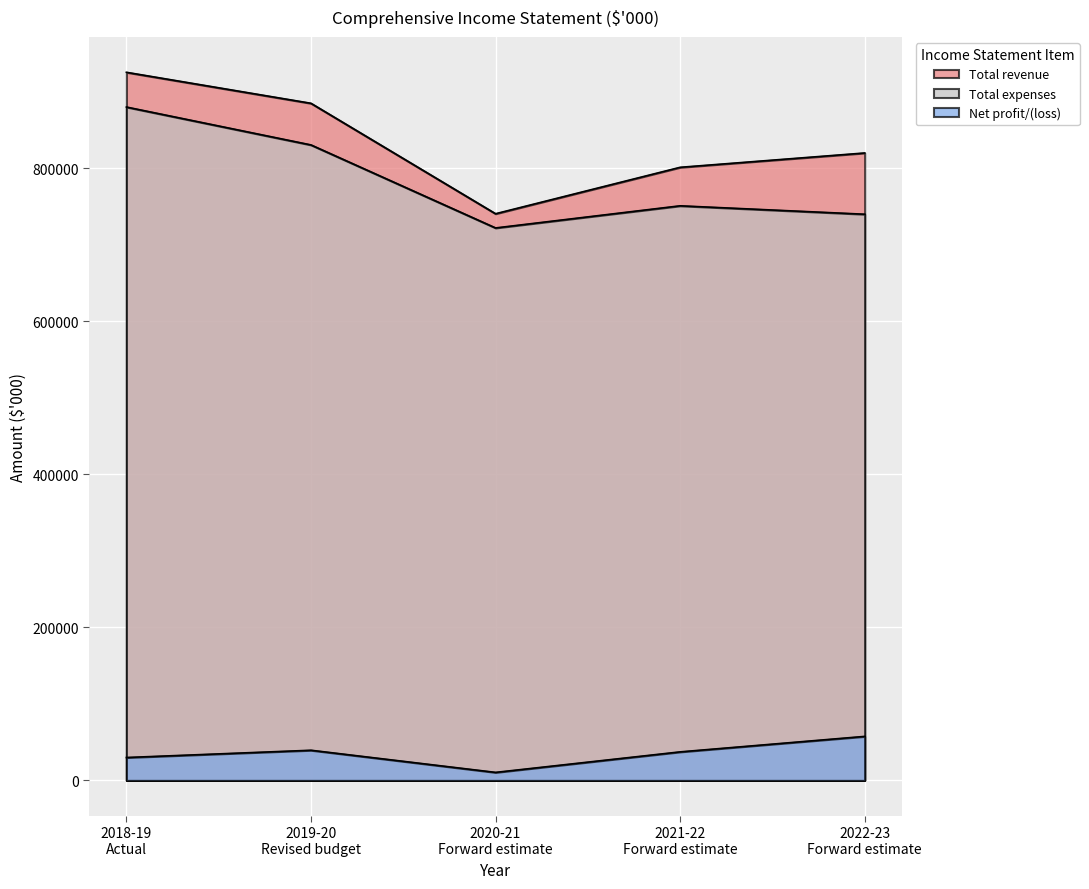

How many interior local valleys does the Total expenses series have?

1